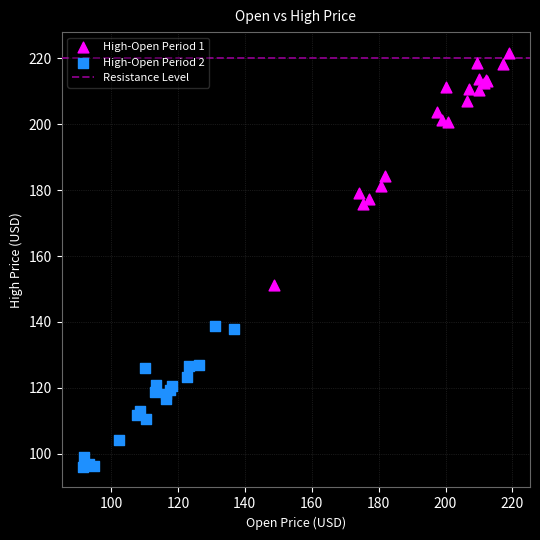

Which series has the largest Y range (max minus min)?

High-Open Period 1